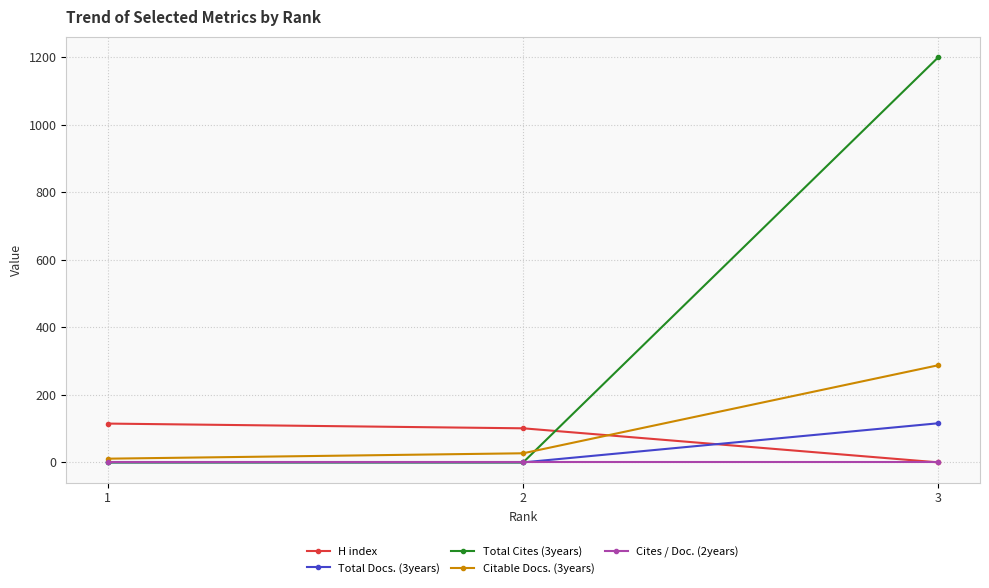

What is the total value across all series at 1?

126